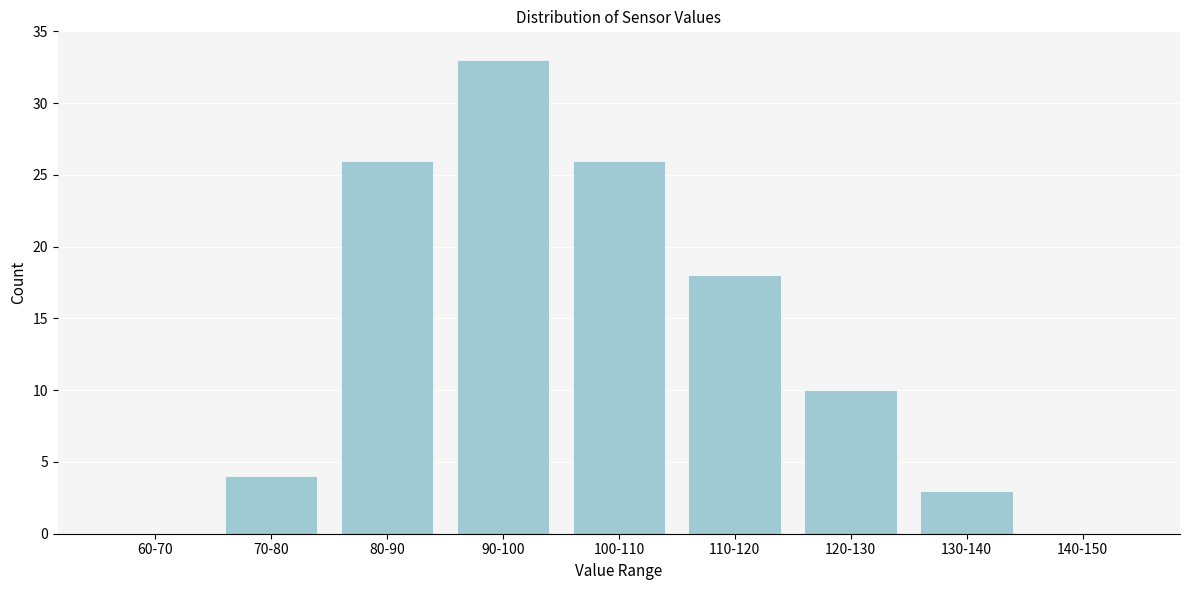

Reading right to left, list all the values displayed in this chart.

140-150=0	130-140=3	120-130=10	110-120=18	100-110=26	90-100=33	80-90=26	70-80=4	60-70=0